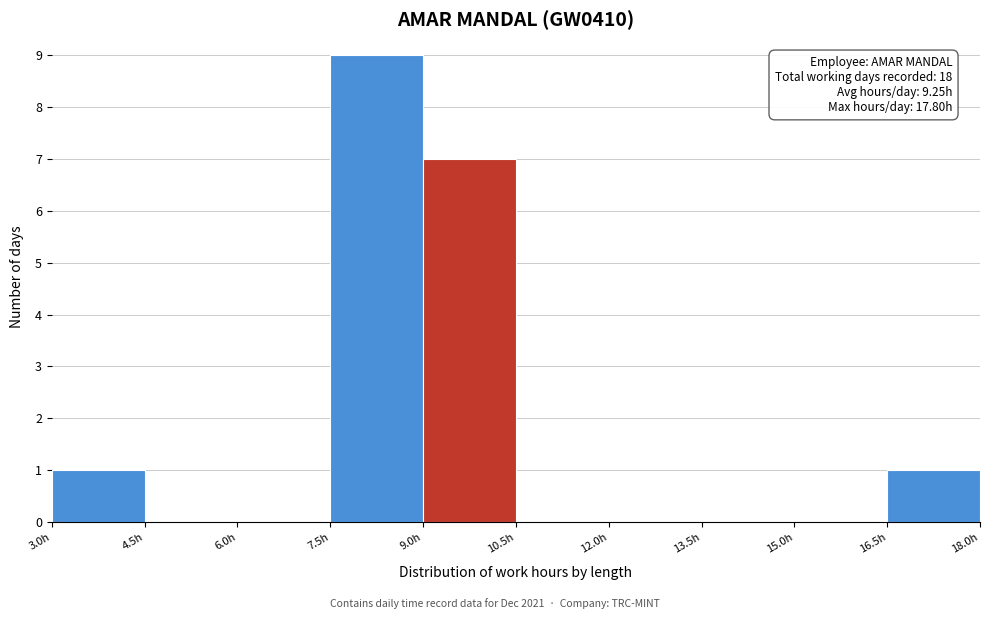

Over which range of the x-axis is the bar tallest?

7.5 to 9.0